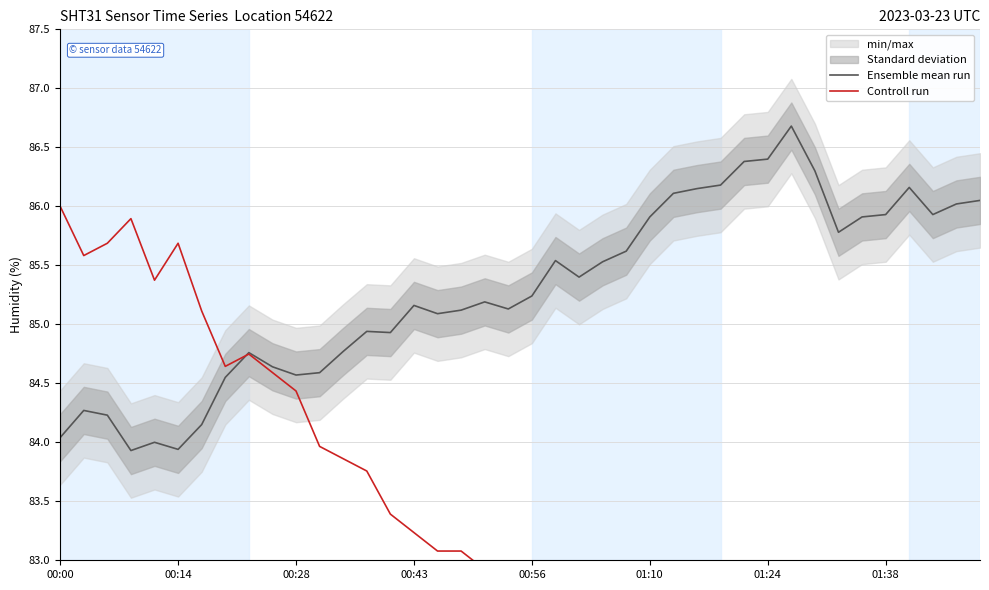

Is it true that Controll run equals 83.1 at 17?

True